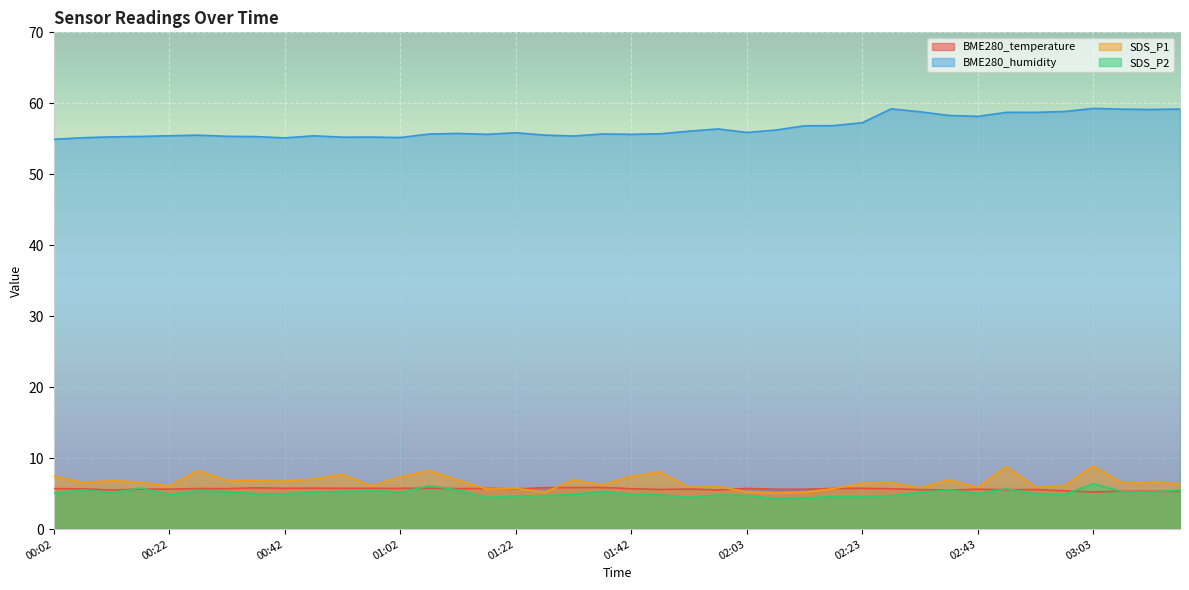

How many lines are shown in the chart?

4